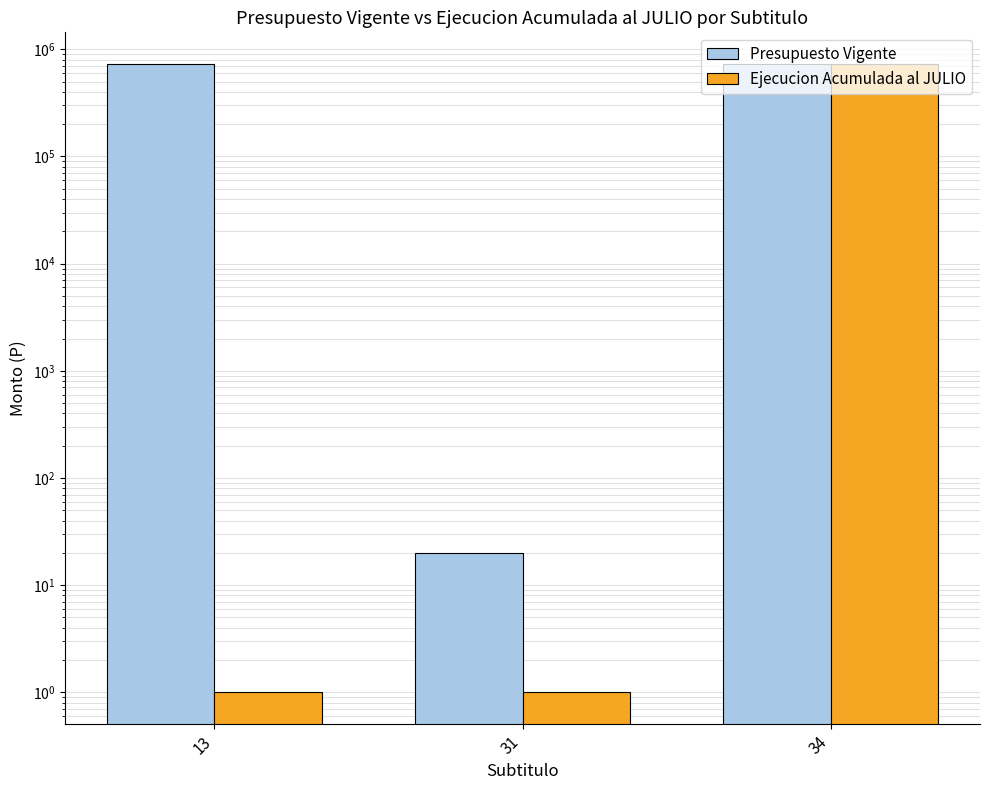

What is the sum of the Ejecucion Acumulada al JULIO values at 31 and 13?

2